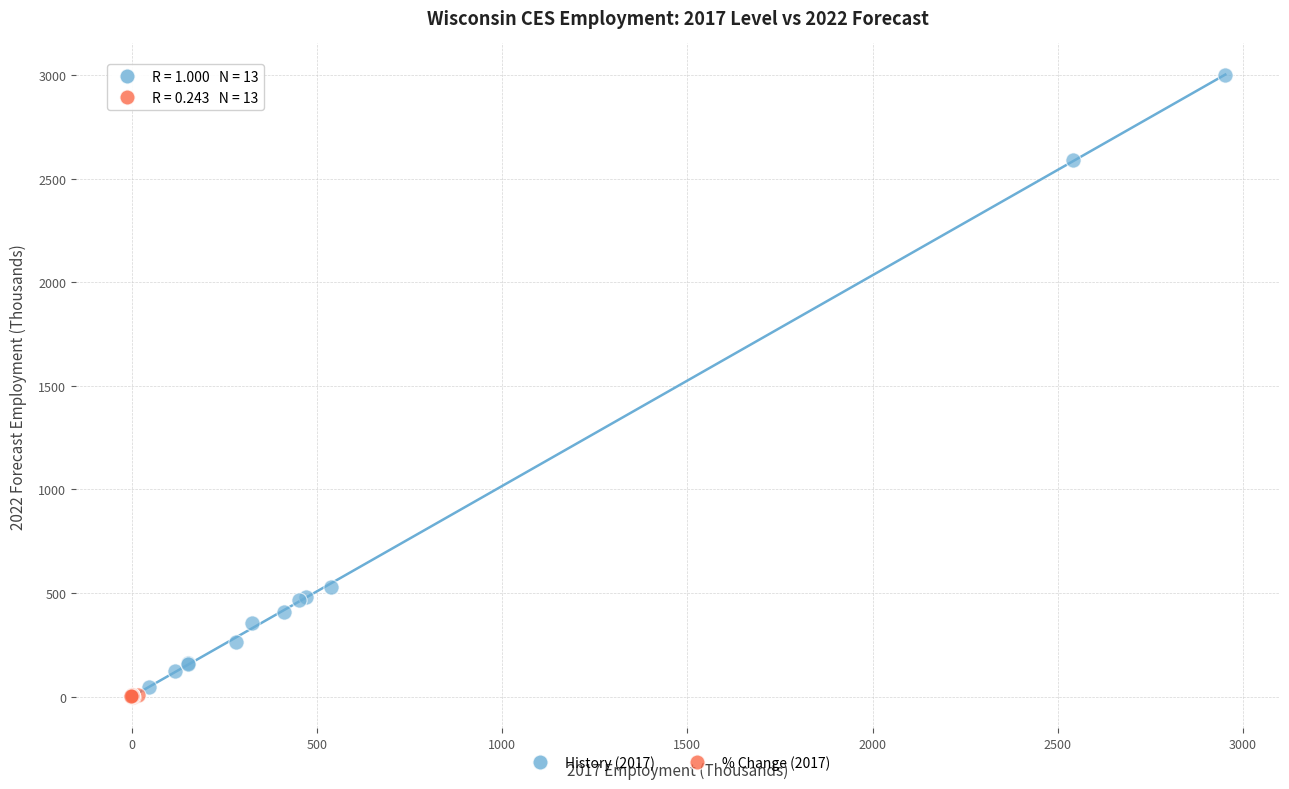

Which series contains the highest Y value?

History (2017)